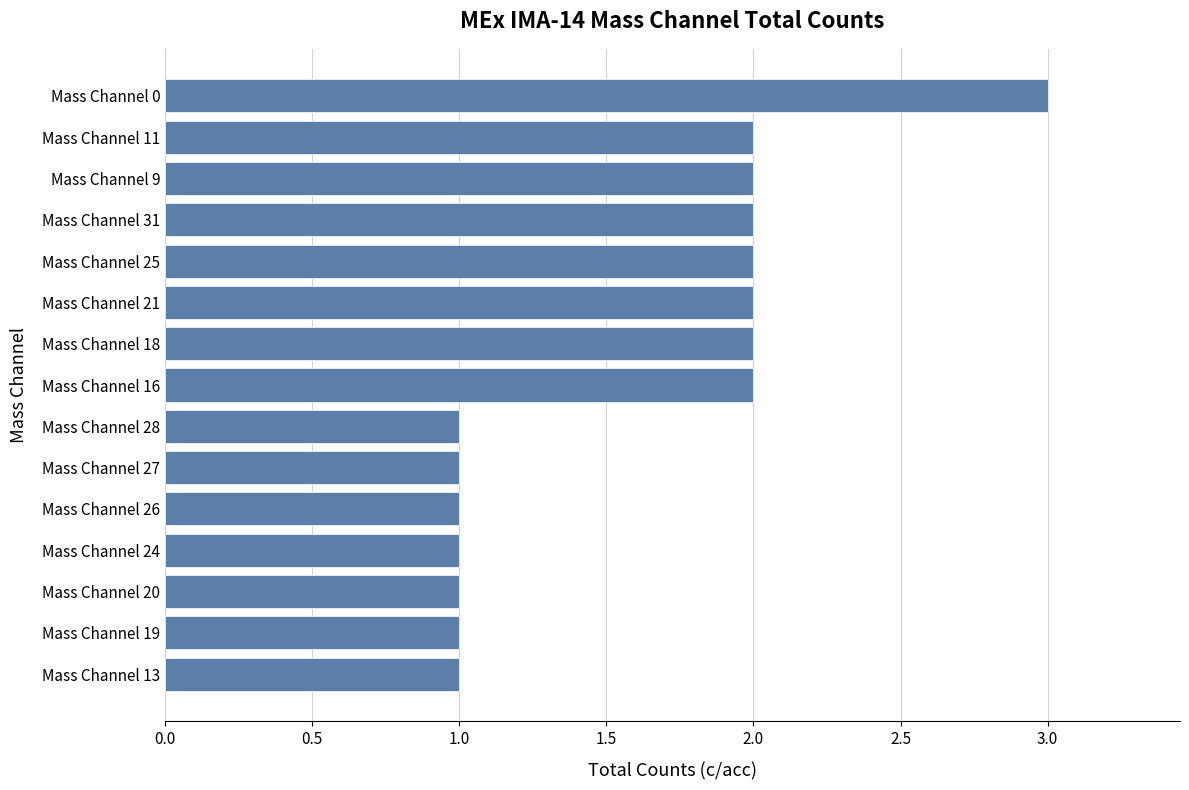

What is the change in value from Mass Channel 13 to Mass Channel 25?

+1